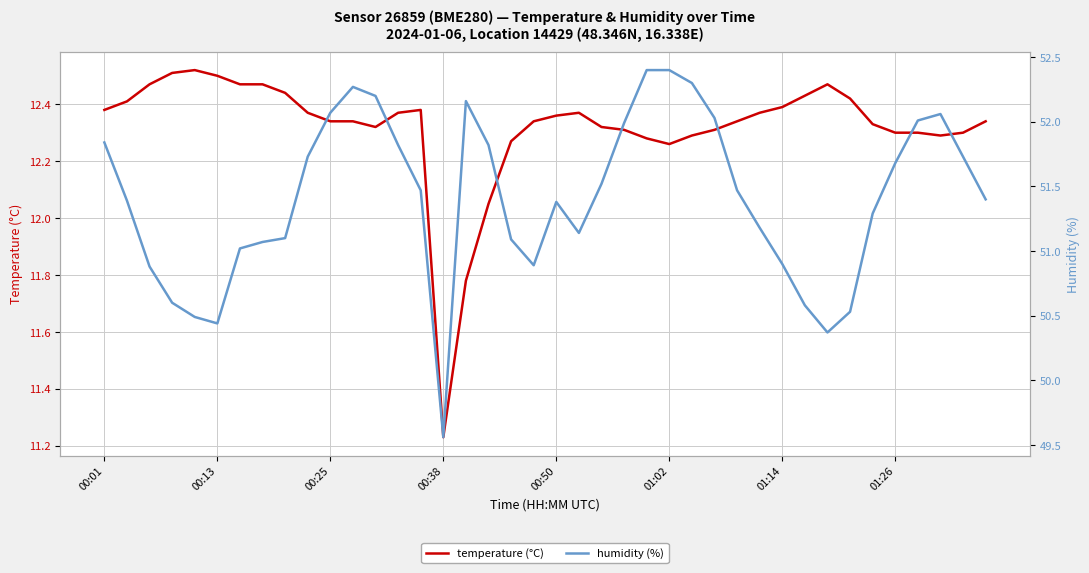

What is the highest value of the temperature (°C) series?

12.5